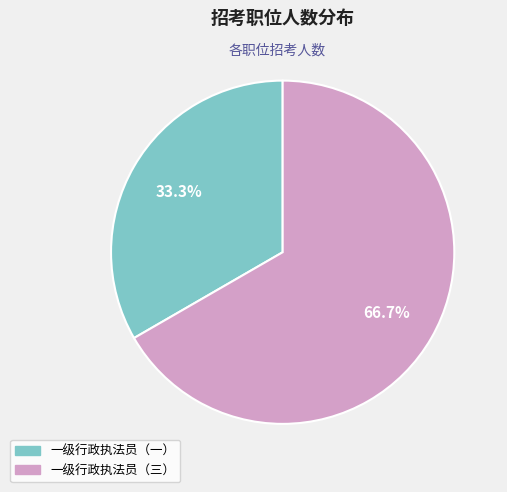

How many segments does this pie chart have?

2